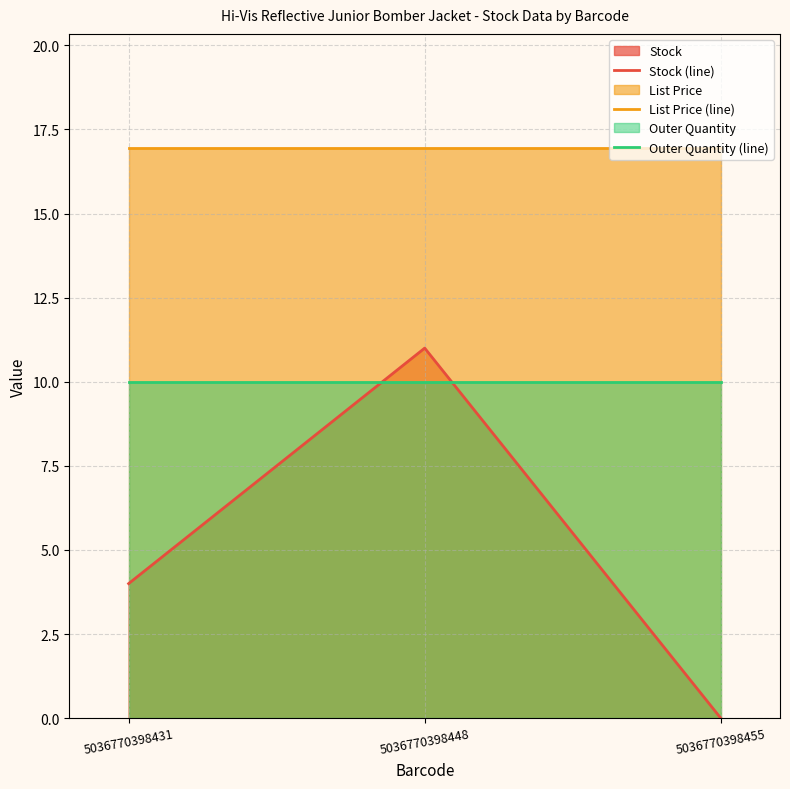

Which category has the highest value in the Outer Quantity (line) series?

5036770398431